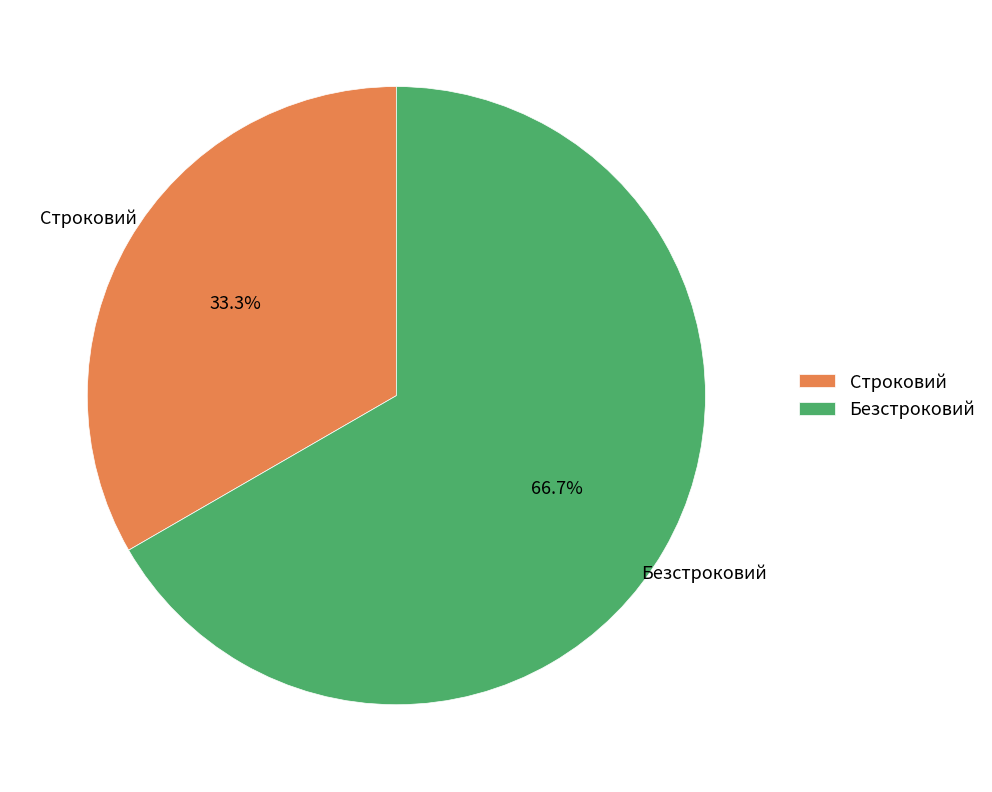

Between Строковий and Безстроковий, which is larger?

Безстроковий